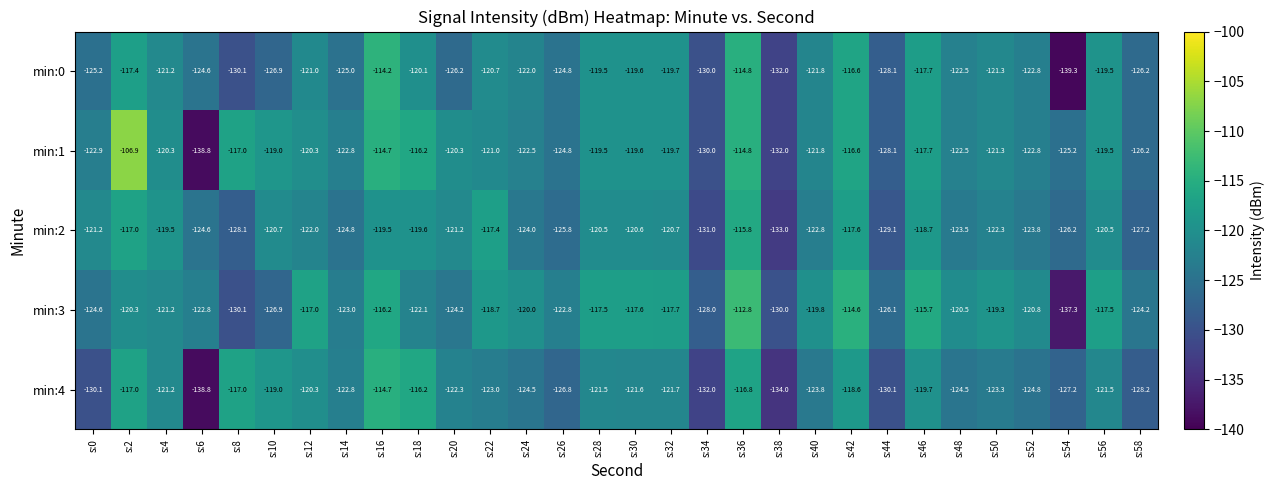

What is the difference between the maximum and second lowest values in the min:4 series?

19.3